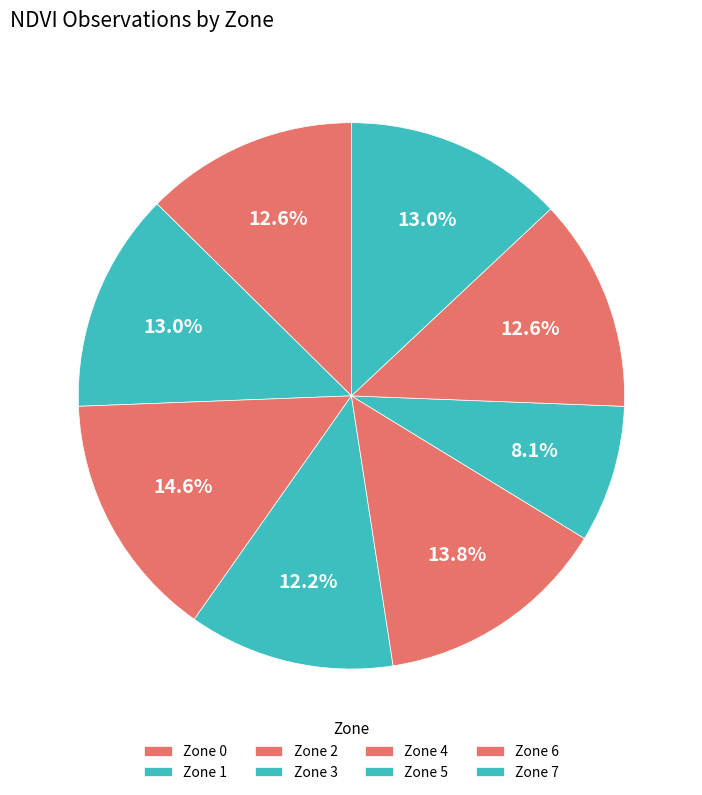

Is the sum of Zone 3 and Zone 5 greater than half?

No